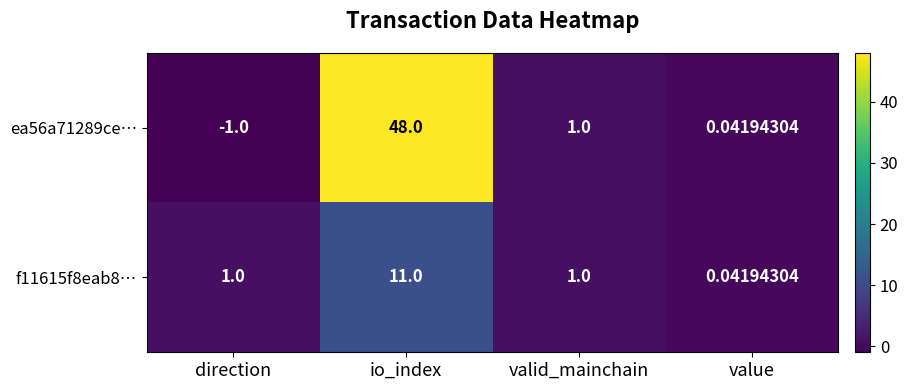

At which label does ea56a71289ce… reach its peak?

io_index